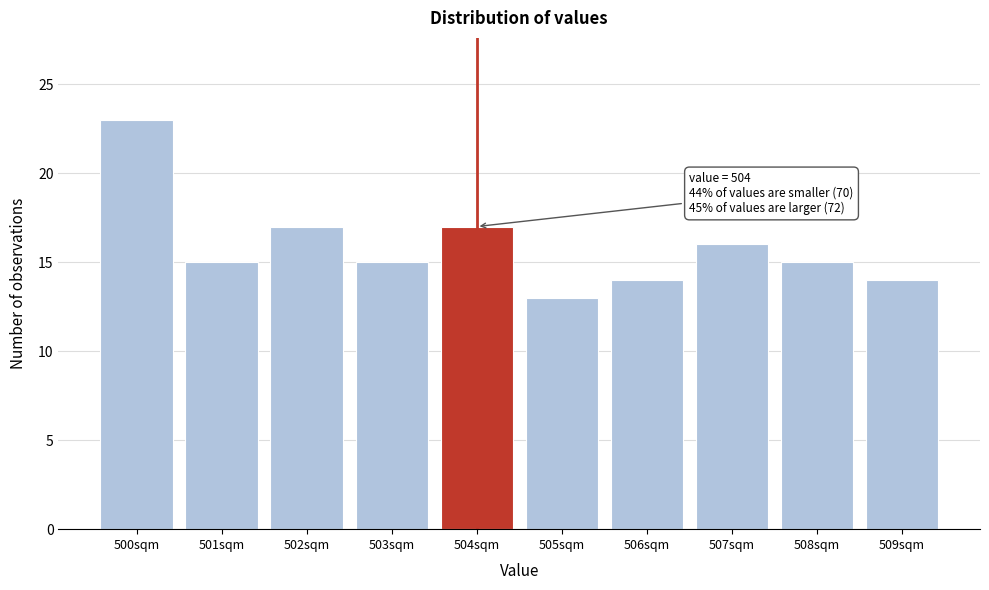

Reading right to left, extract all data points from this chart.

509sqm=14	508sqm=15	507sqm=16	506sqm=14	505sqm=13	504sqm=17	503sqm=15	502sqm=17	501sqm=15	500sqm=23